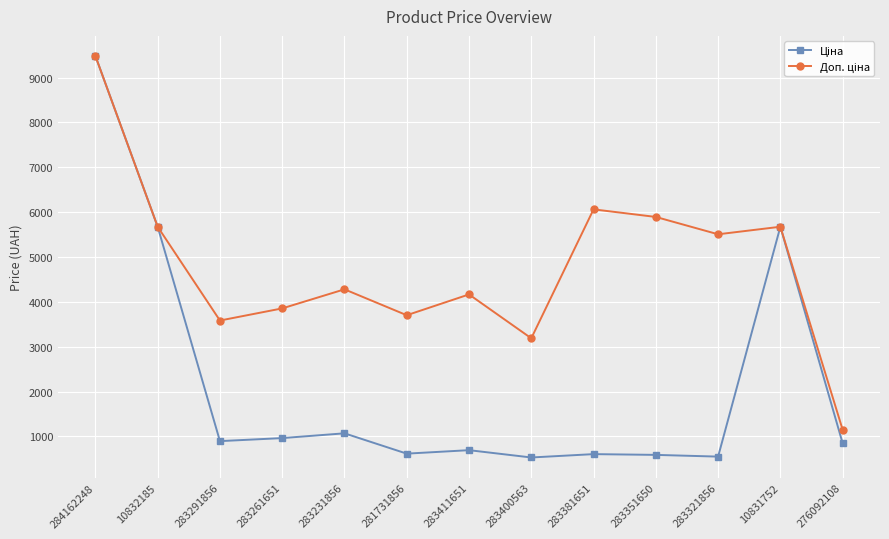

What is the minimum value shown in the chart?

531.3